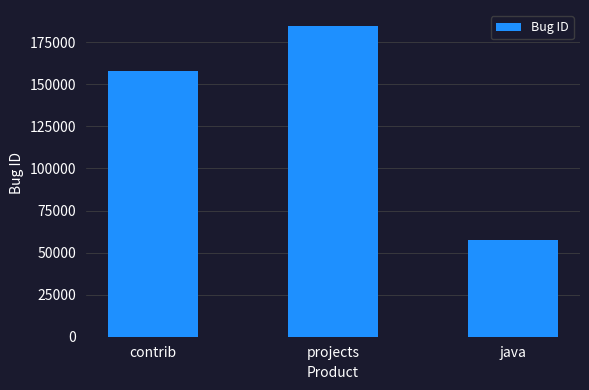

What is the change in value from projects to java?

-127407